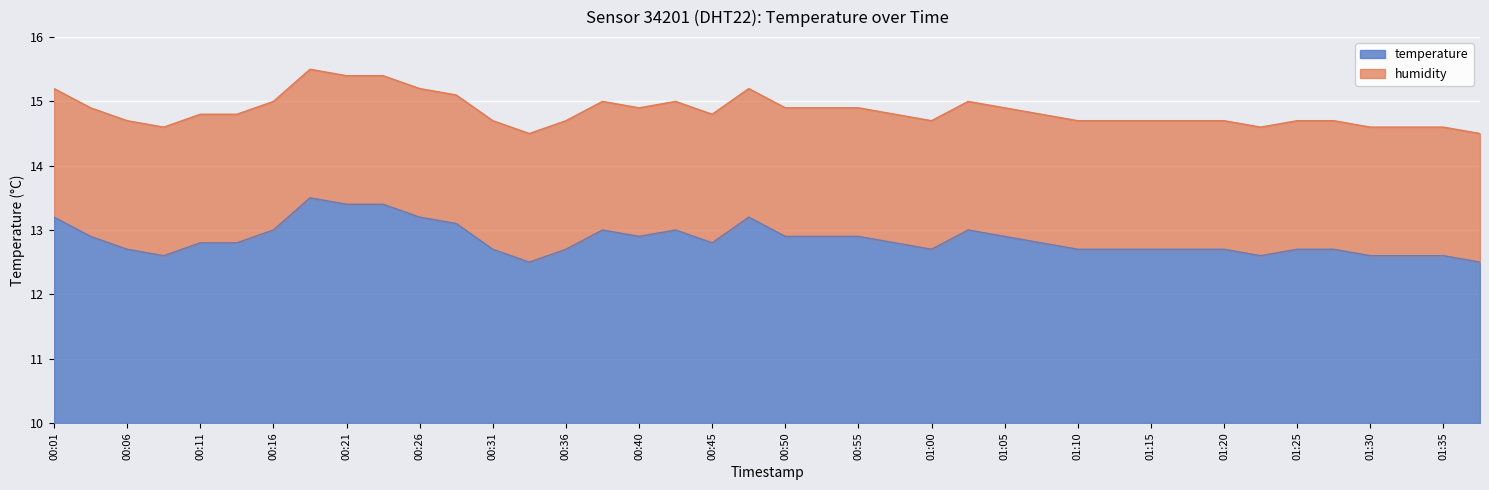

The chart shows a value of 8.5 at 00:11. True or false?

False